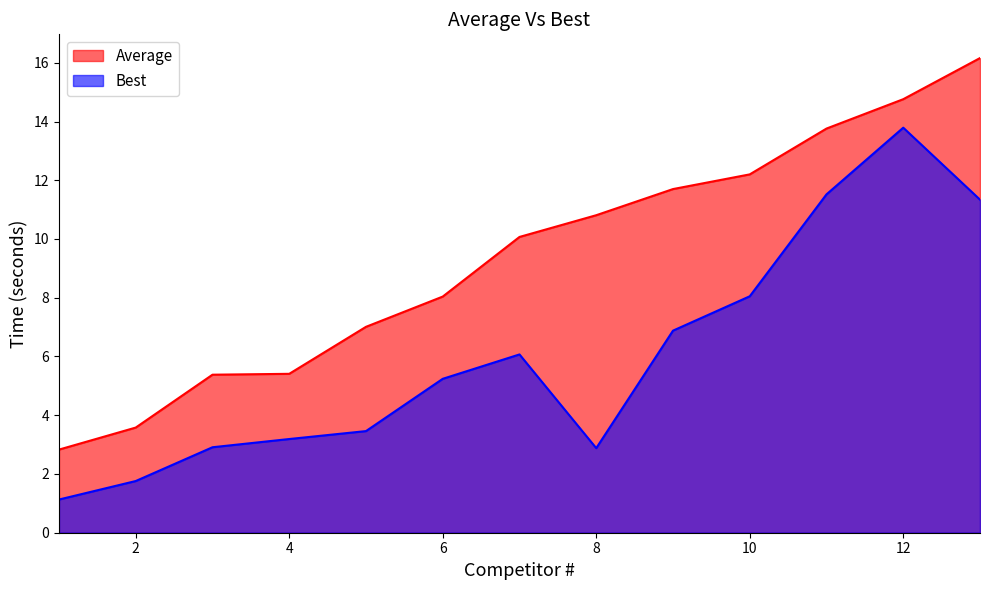

How many lines are shown in the chart?

2